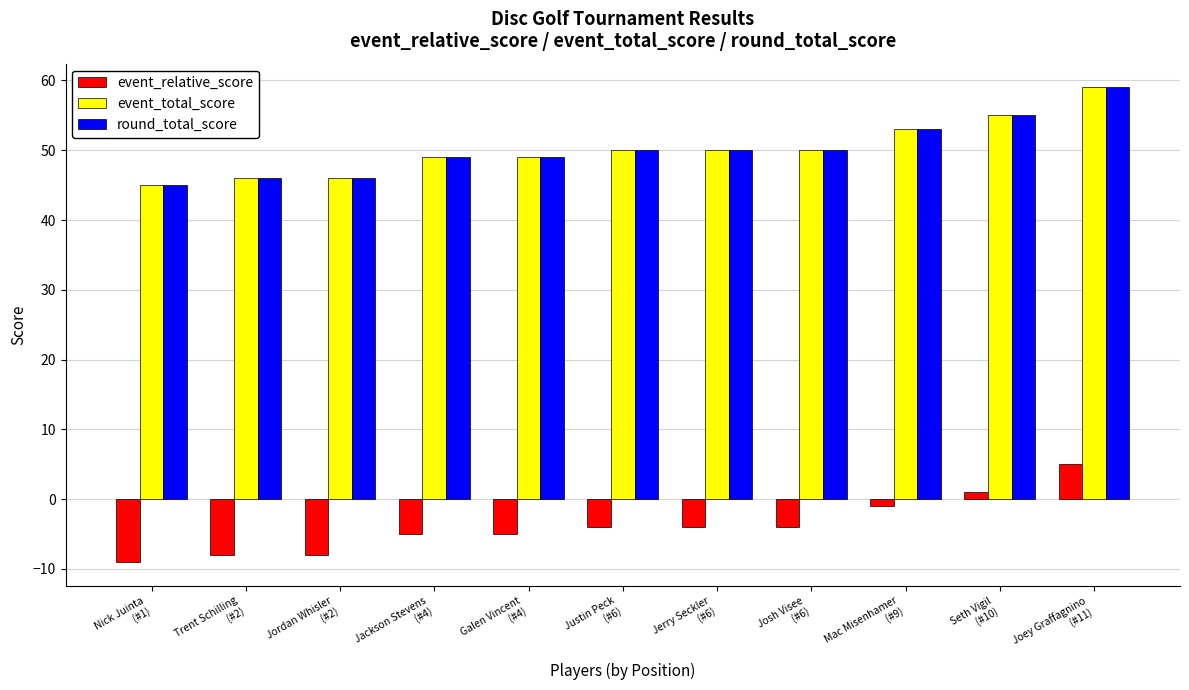

What is the difference between the maximum and second lowest values in the event_relative_score series?

13